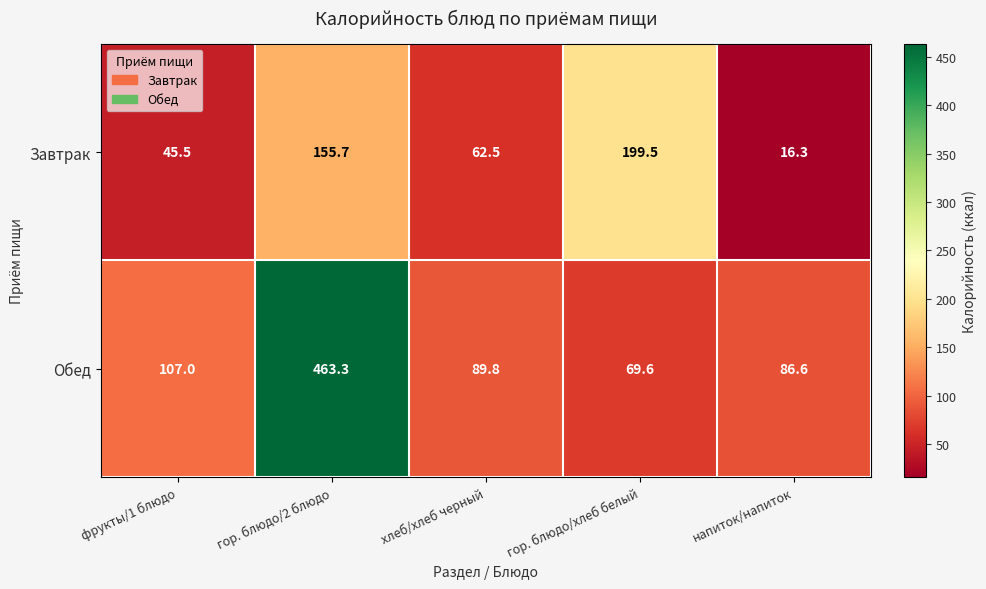

Which series has the largest range (max minus min)?

Обед